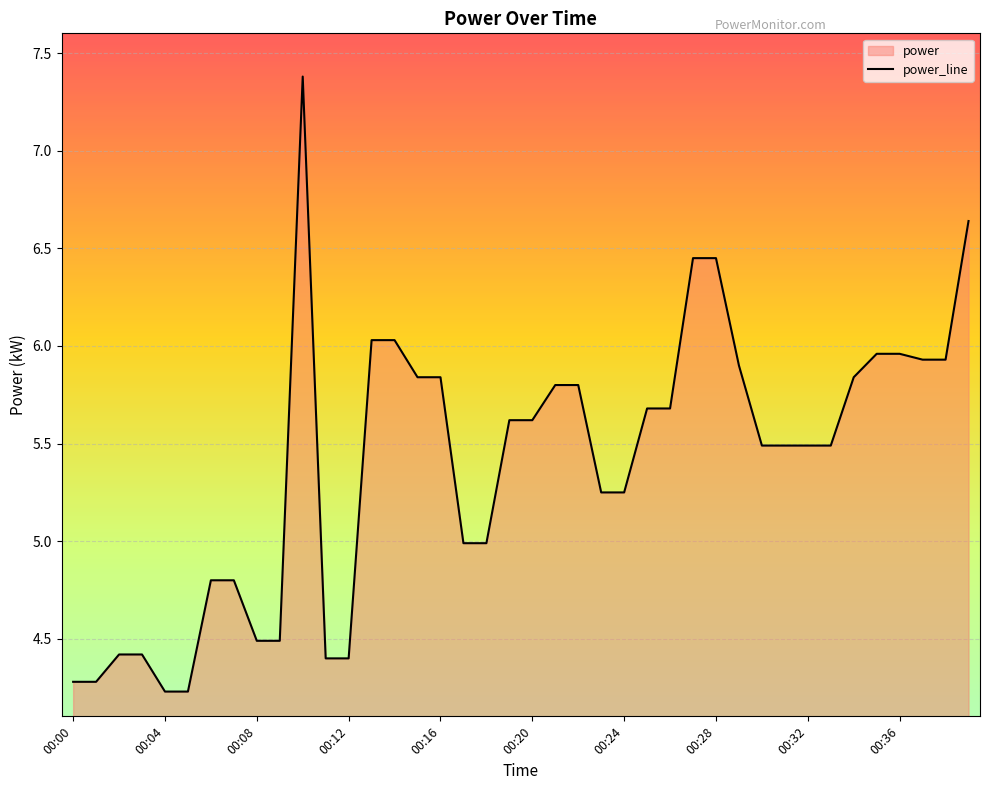

What is the greatest value displayed?

7.4